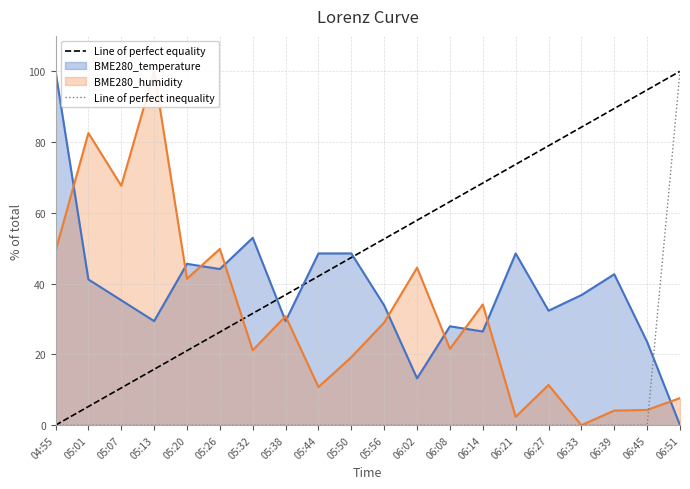

Count the number of categories in the chart.

20